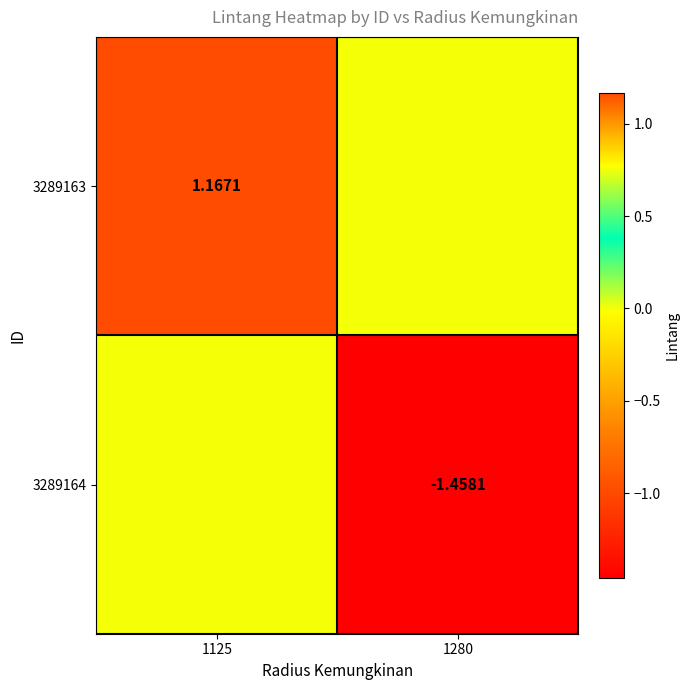

Where is 3289164 nearest to the value 0?

1125